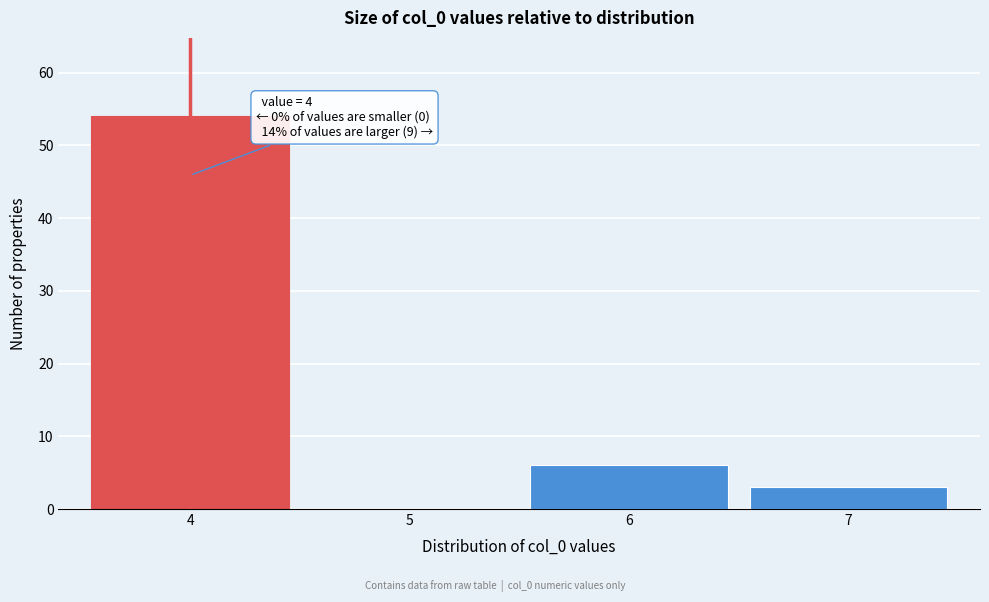

Over which range of the x-axis is the bar tallest?

3.5 to 4.5